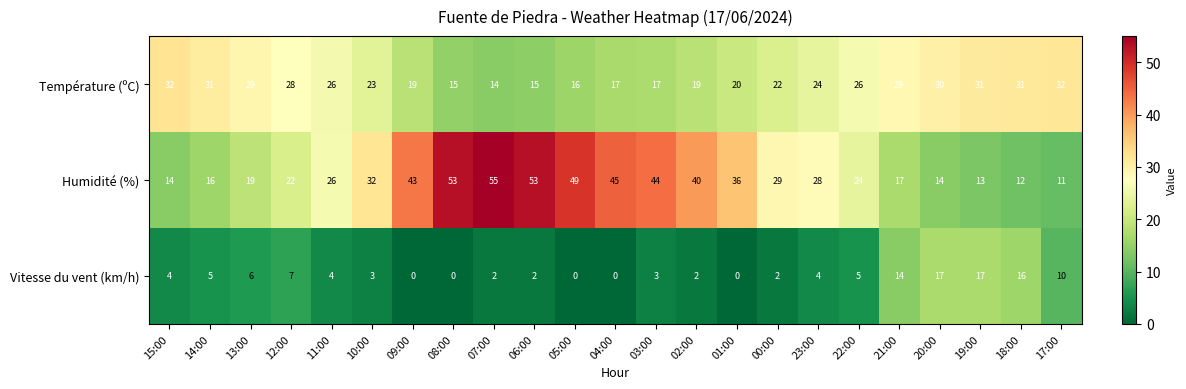

What is the average value of the Vitesse du vent (km/h) series?

5